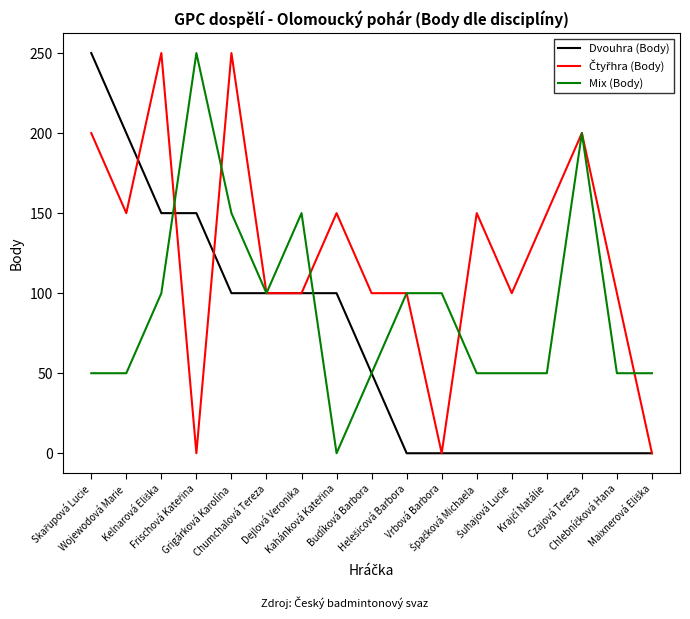

What is the highest value of the Mix (Body) series?

250